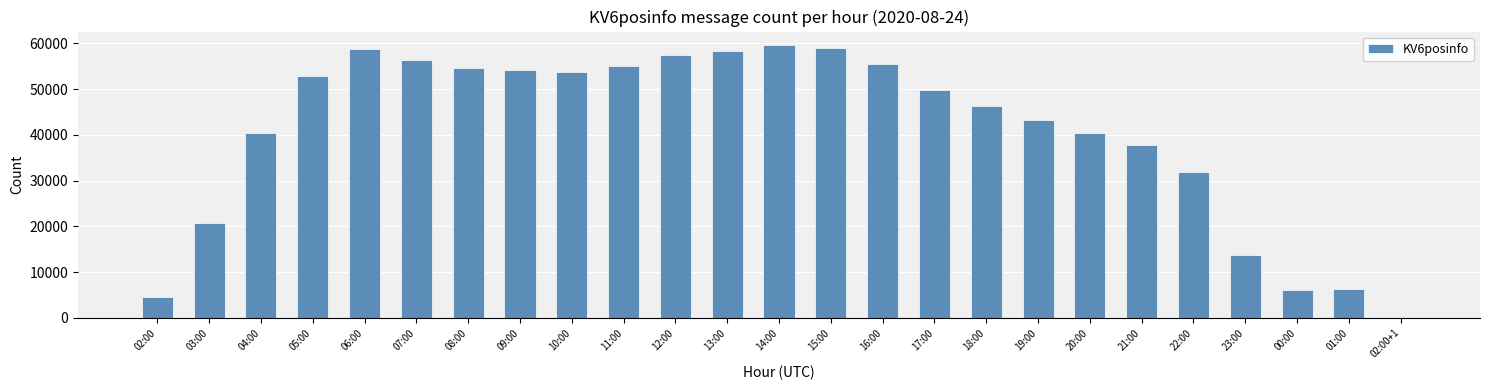

Between 18:00 and 23:00, which is larger?

18:00